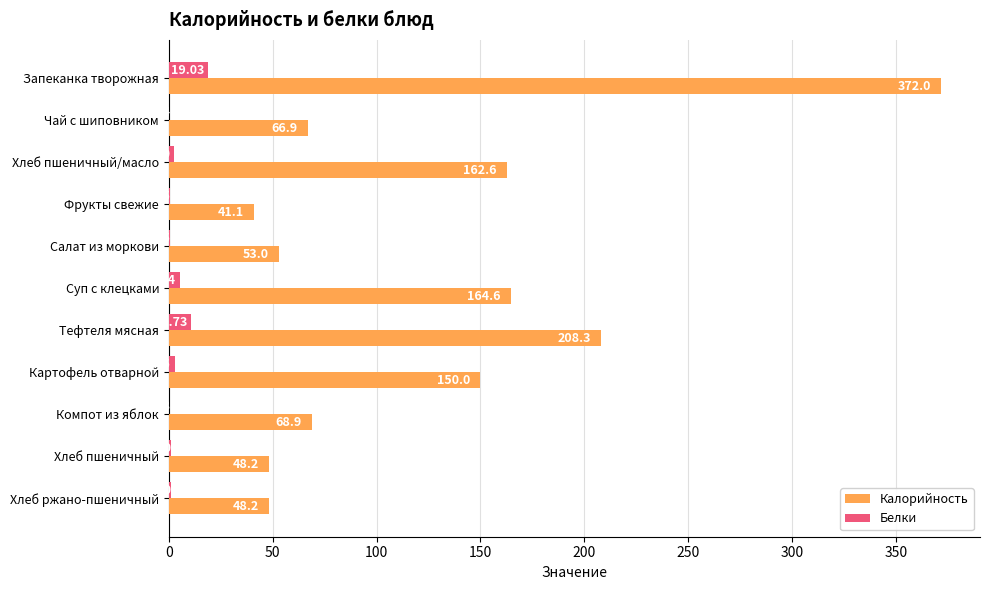

Which series changed the most between Фрукты свежие and Салат из моркови?

Калорийность